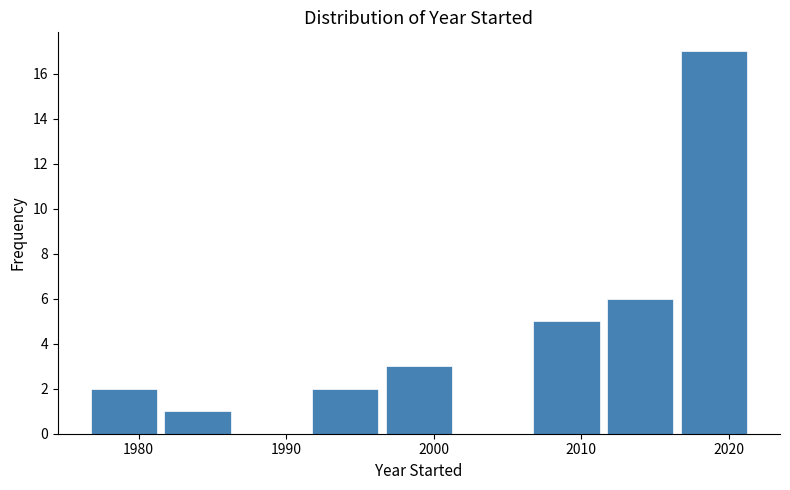

What is the height of the bar covering 1976.5 to 1981.5 on the x-axis? Neither the bar edges nor the heights are printed on the chart, so give them approximately, as read against the axes.

2